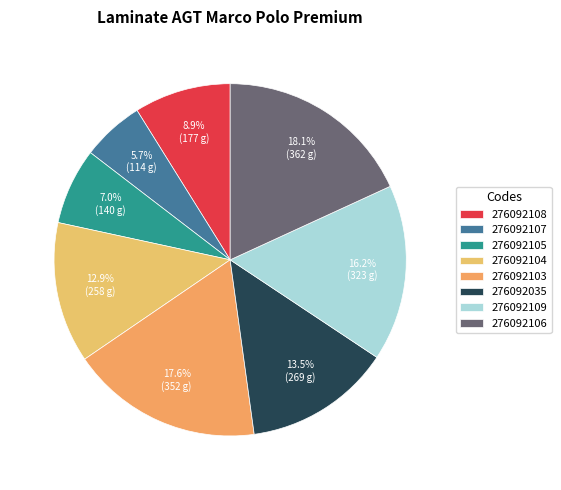

To the nearest percent, what is the difference between the 276092104 and 276092108 slice percentages?

4%